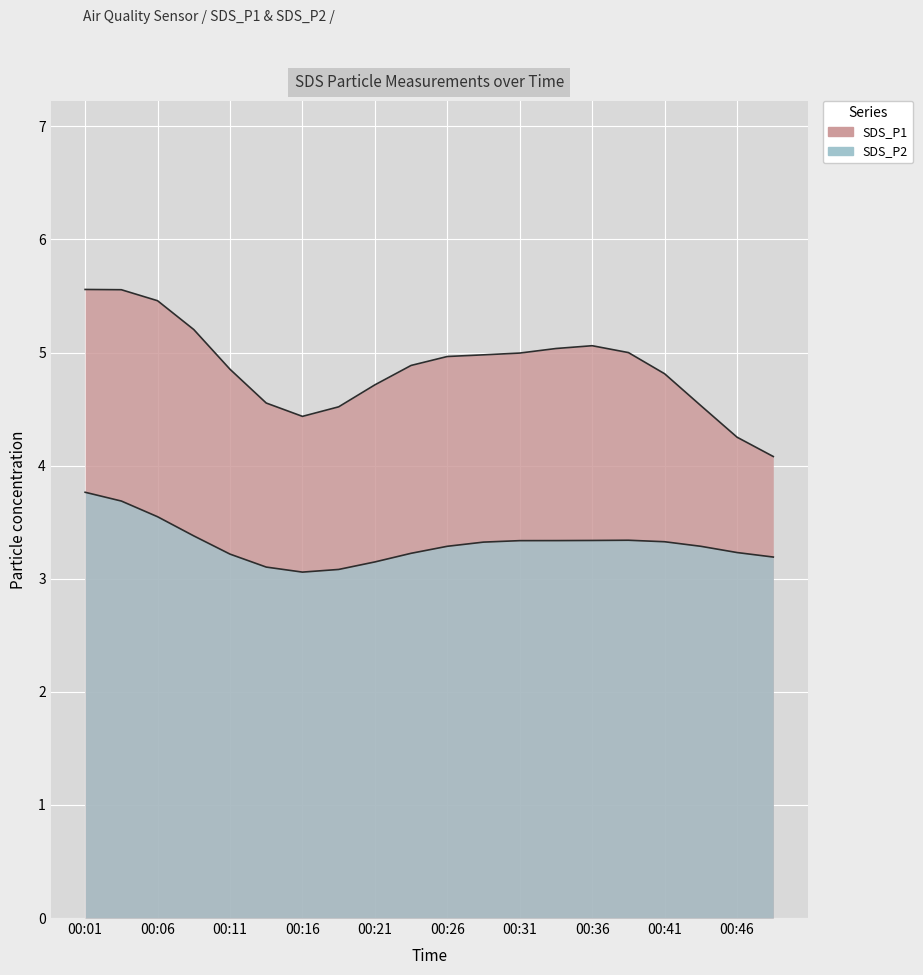

Which series has the largest total across all categories?

SDS_P1